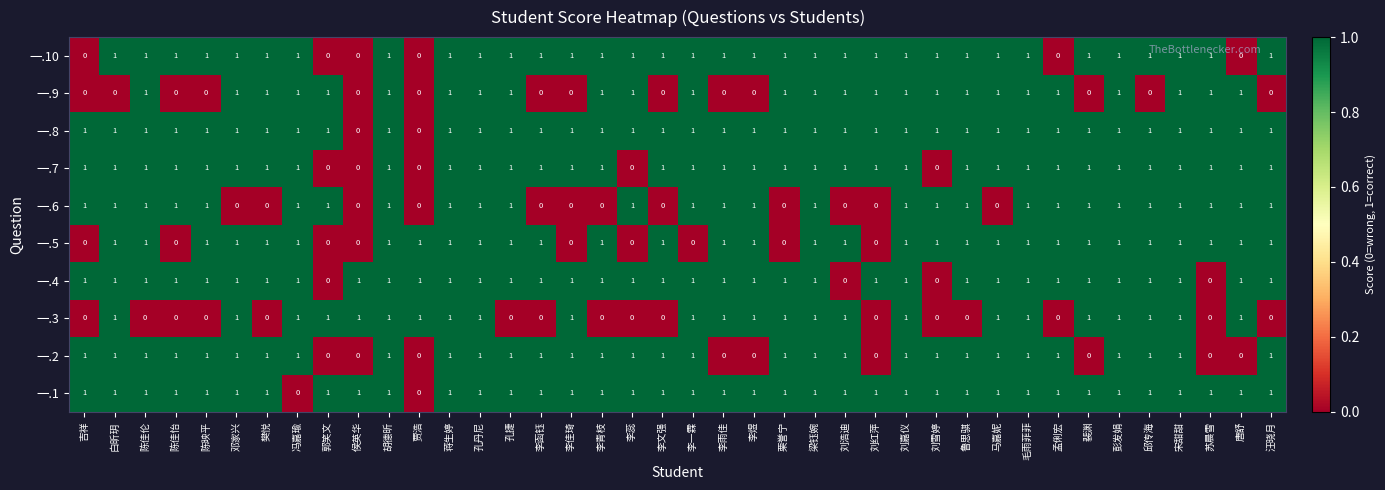

Is it true that 一.5 equals 0 at 李一霖?

True